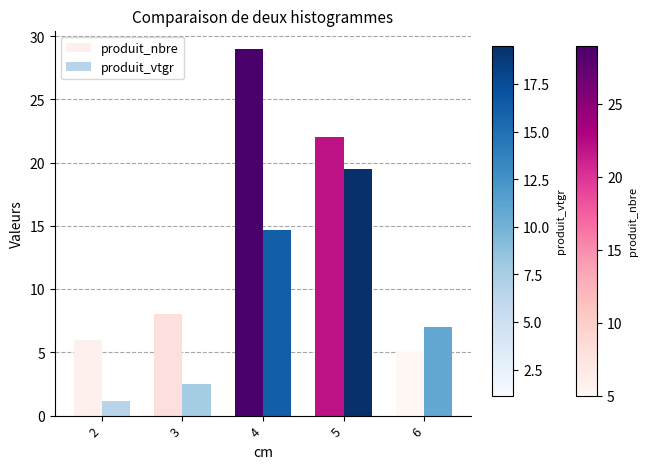

How many bars are there in each group?

2